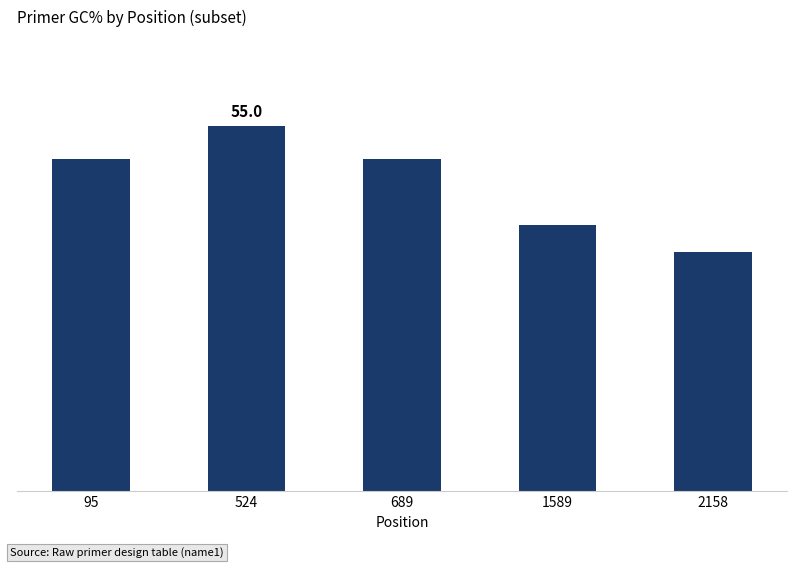

How many values are between 40 and 50?

3